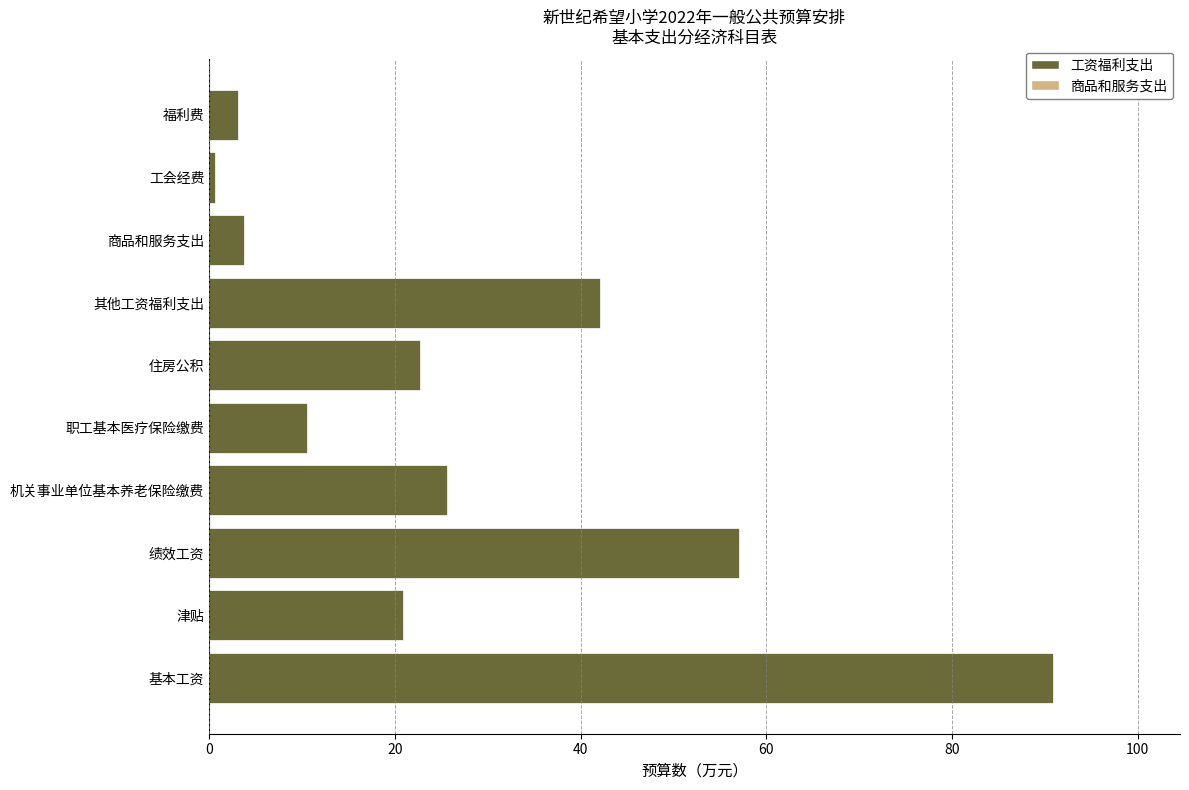

Is it true that the value at 机关事业单位基本养老保险缴费 is 25.6?

True